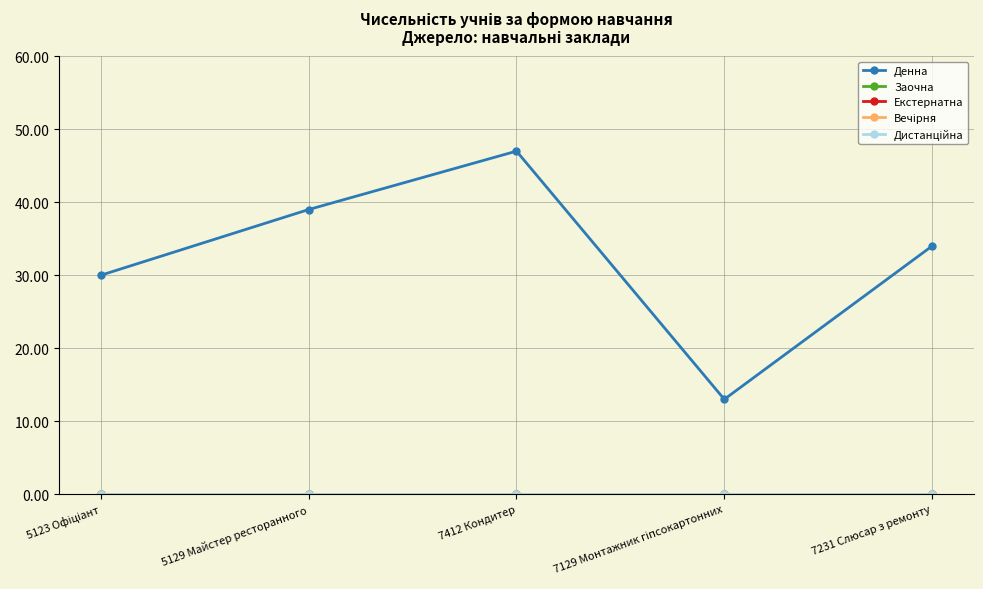

Does the chart have visible grid lines?

Yes